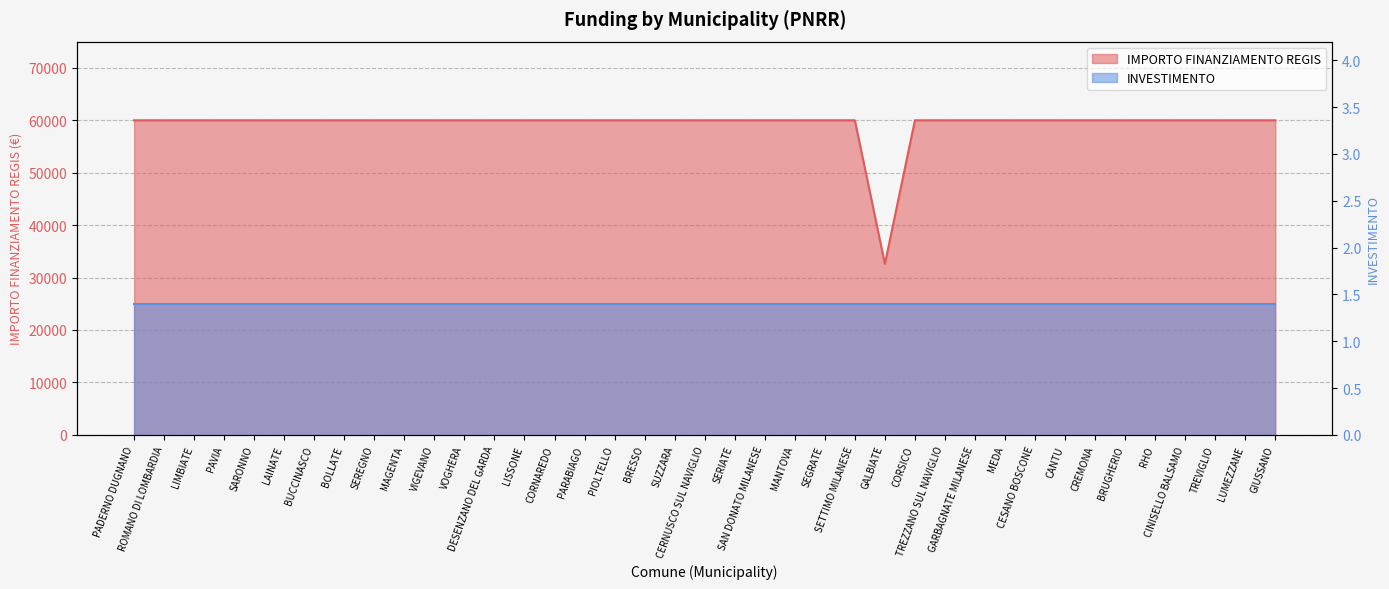

Is it true that the value at CORNAREDO is 41350?

False